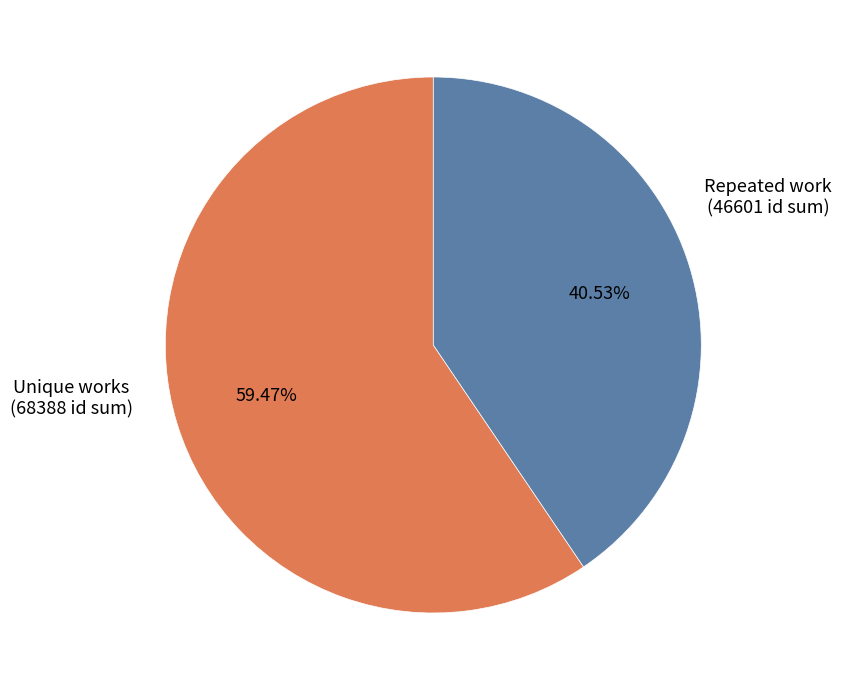

Is there a majority slice in this chart?

Yes